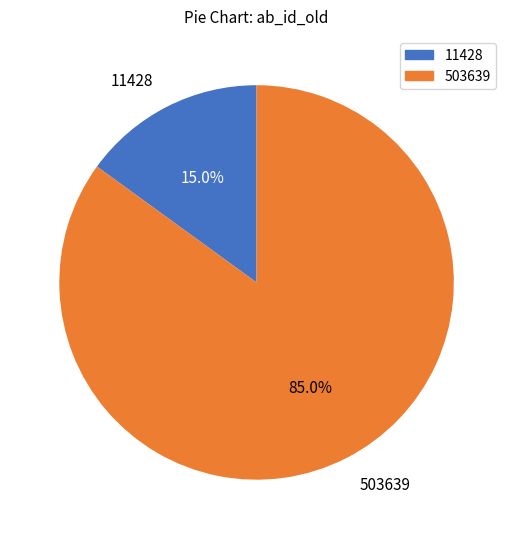

How many segments does this pie chart have?

2